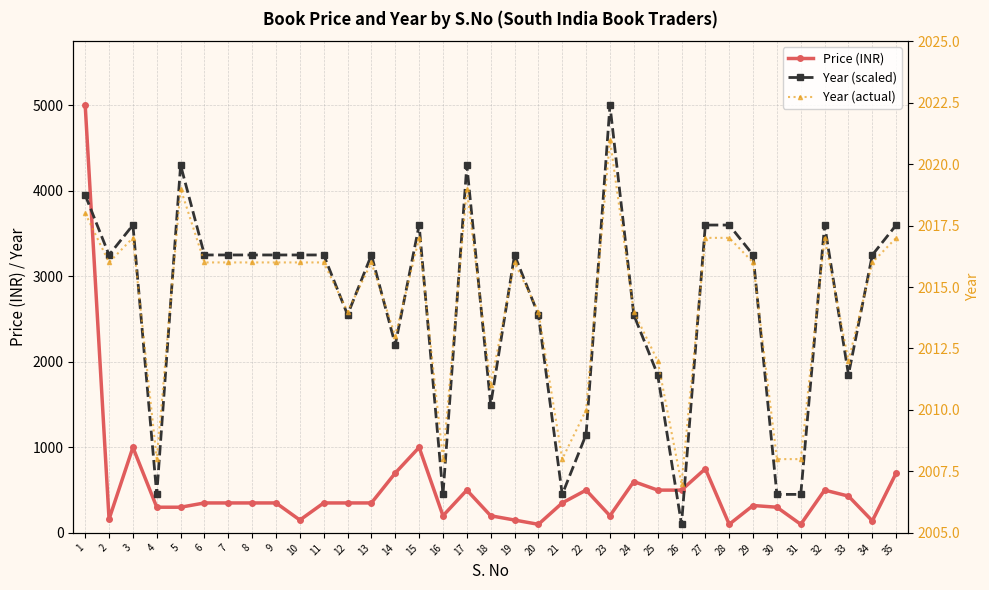

Which has a higher value, 21 or 27?

27